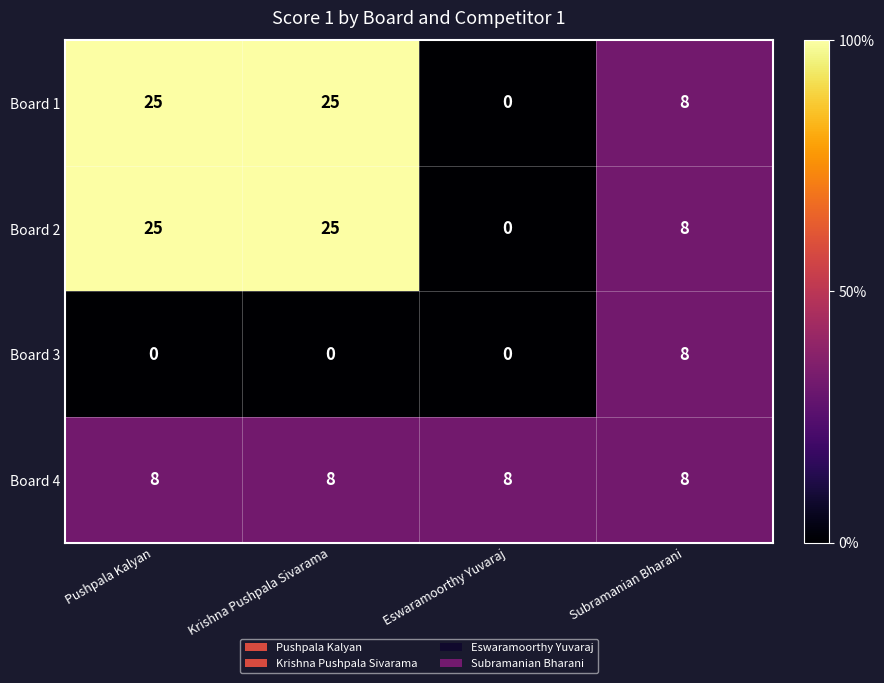

What is the difference between the maximum and minimum values in the Board 2 series?

25